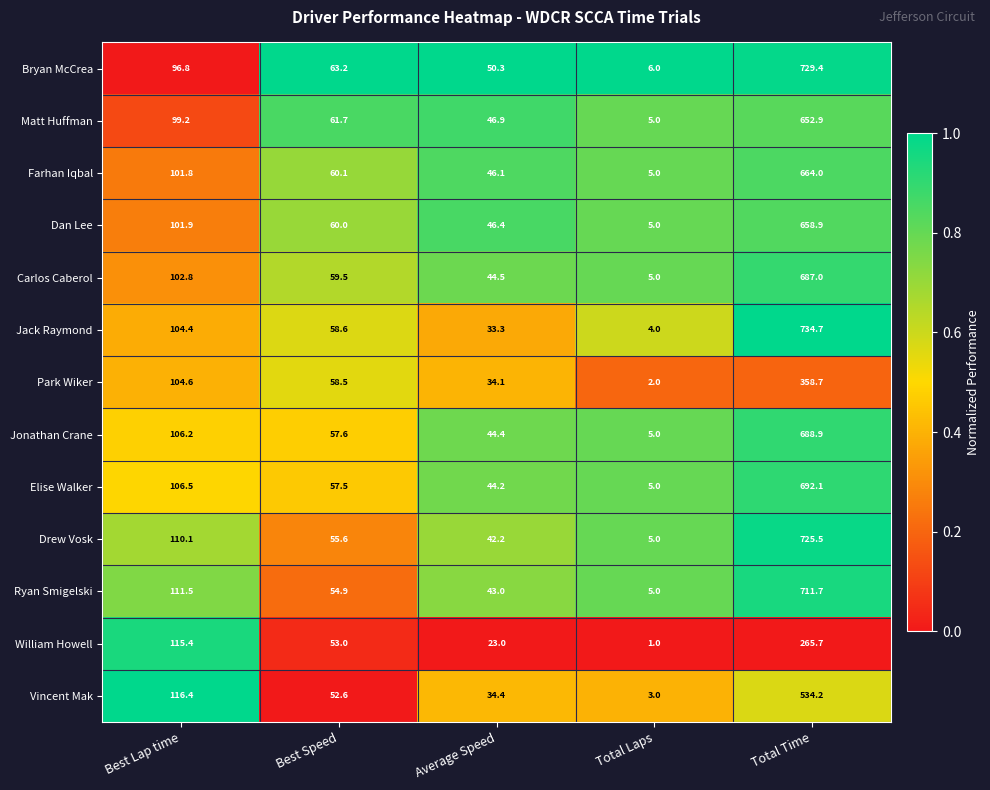

List the series in order of their peak value, highest first.

Jack Raymond, Bryan McCrea, Drew Vosk, Ryan Smigelski, Elise Walker, Jonathan Crane, Carlos Caberol, Farhan Iqbal, Dan Lee, Matt Huffman, Vincent Mak, Park Wiker, William Howell